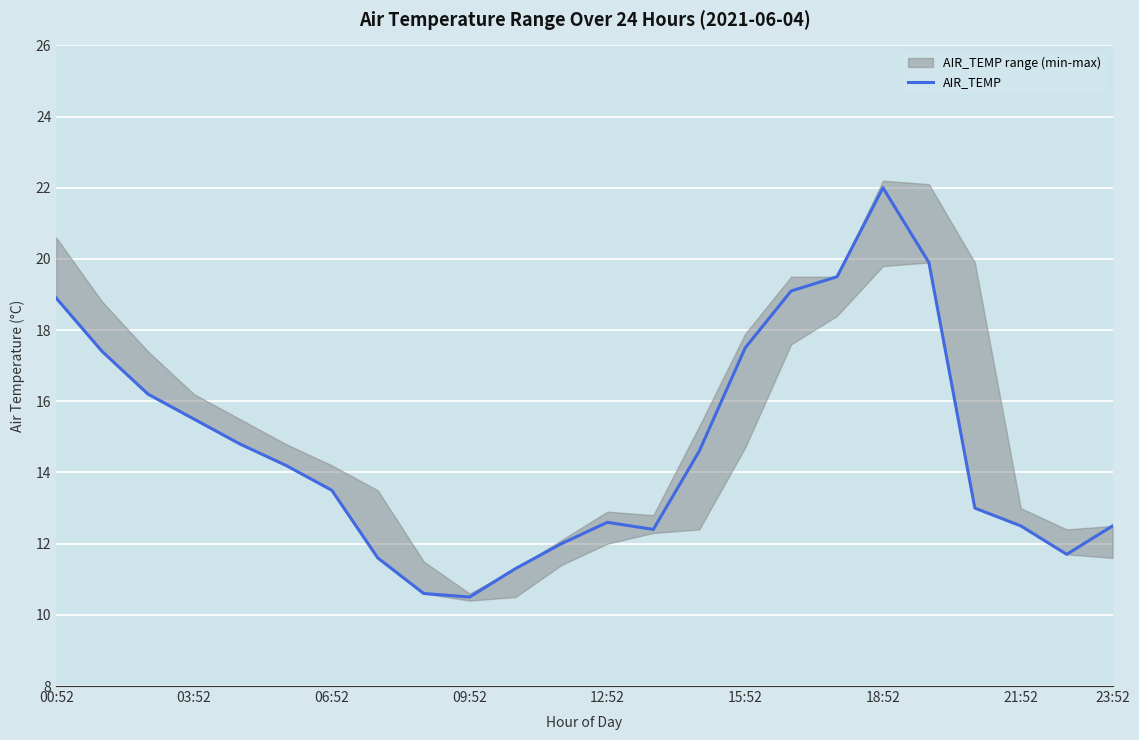

What is the highest value of the AIR_TEMP series?

22.0